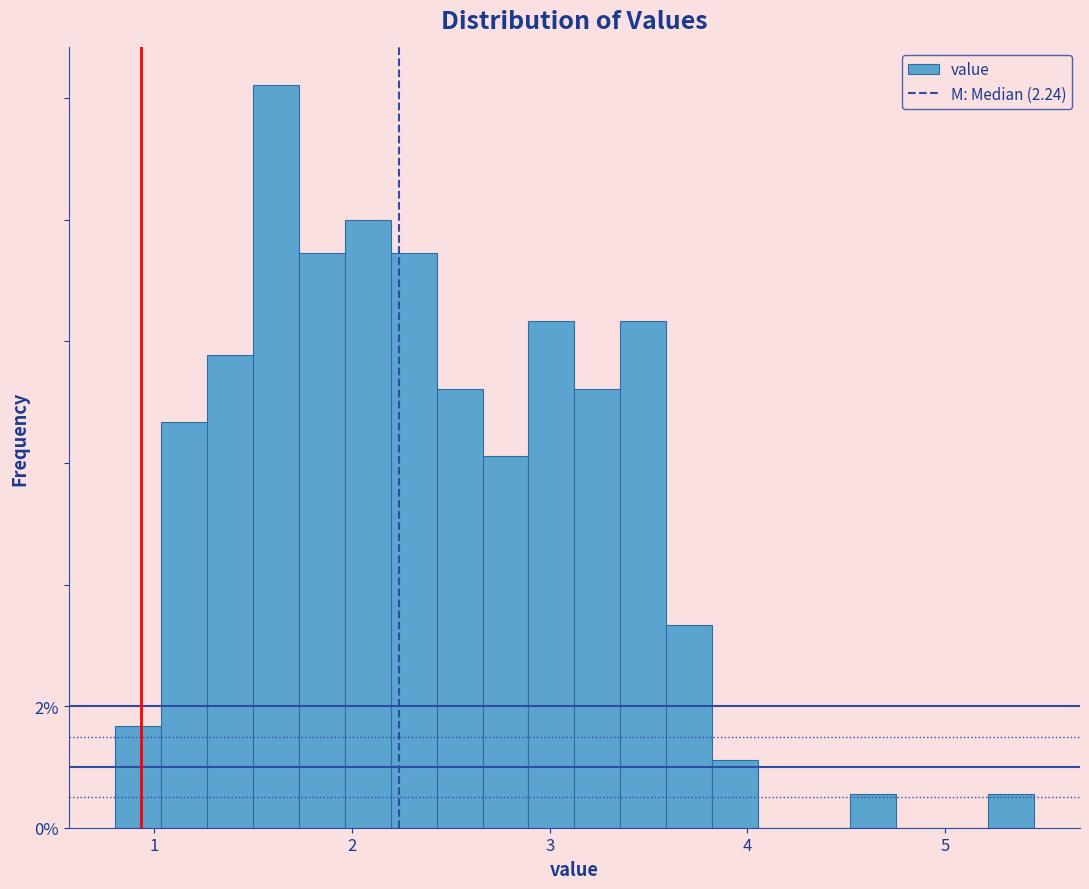

Around what value on the x-axis is the tallest bar? Give the approximate position of its centre, as read against the axis.

1.6